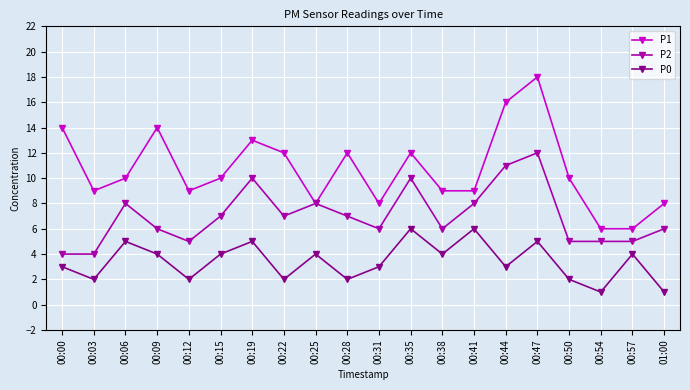

At which category does the chart reach its peak across all series?

00:47